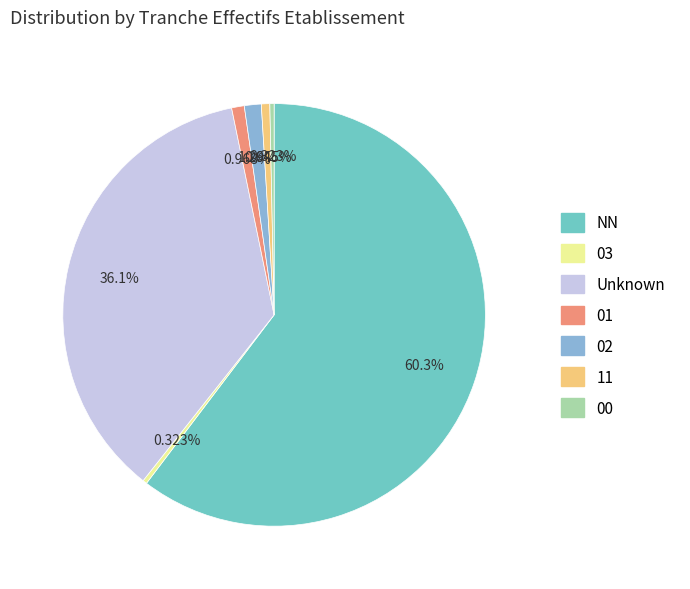

How many slices are in this pie chart?

7